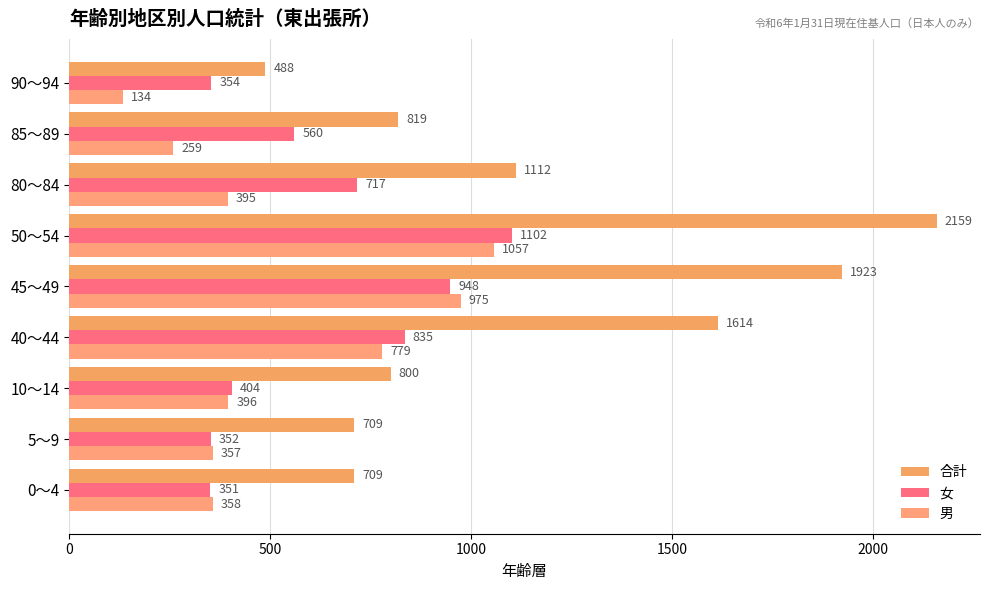

Count the number of data series in this chart.

3